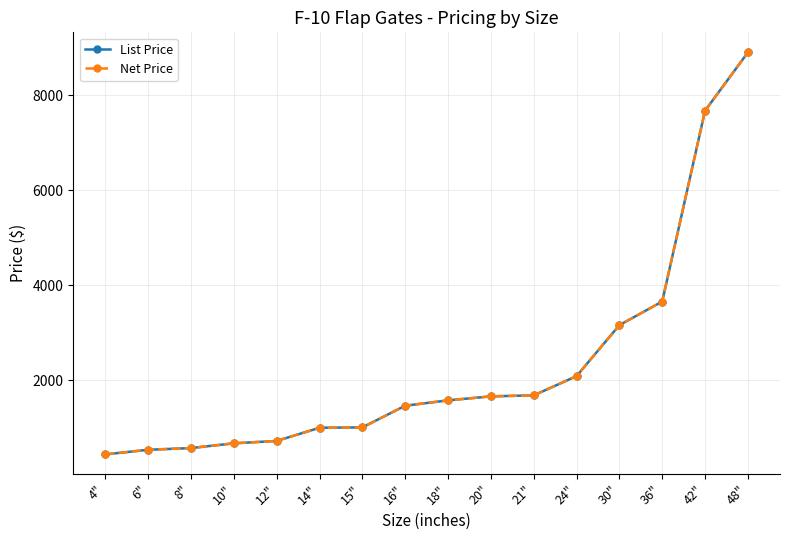

Reading left to right, what are all the values shown in this chart?

List Price: 437	534	570	670	720	998	1005	1462	1575	1659	1680	2085	3159	3656	7676	8903
Net Price: 437	534	570	670	720	998	1005	1462	1575	1659	1680	2085	3159	3656	7676	8903